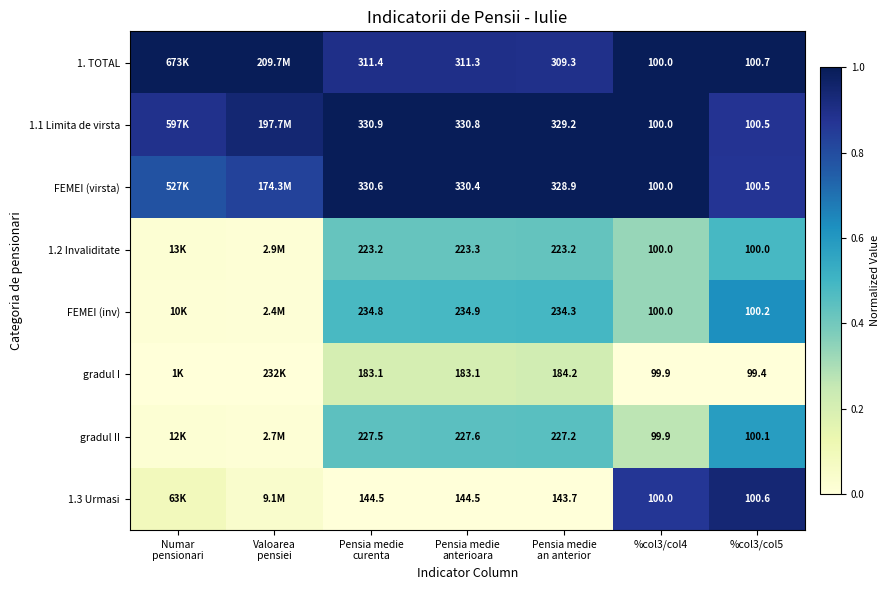

The value of FEMEI (virsta) at Valoarea pensiei is 0.8. True or false?

True